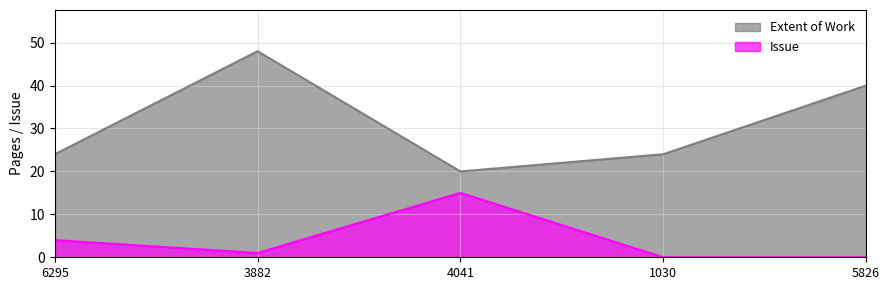

At which label is Extent of Work closest to 34?

5826